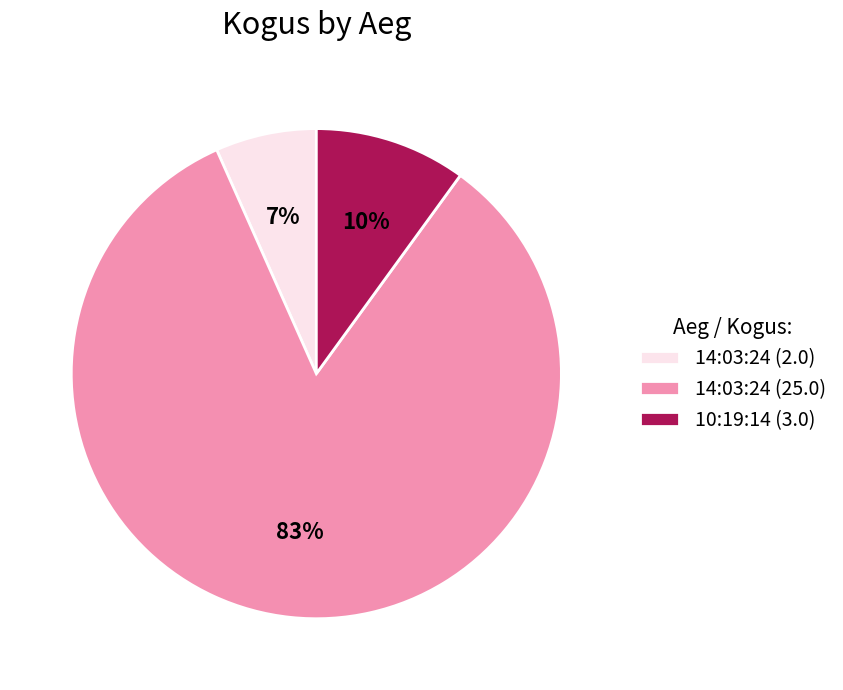

To the nearest percent, what percentage of the pie is 14:03:24 (25.0)?

83%